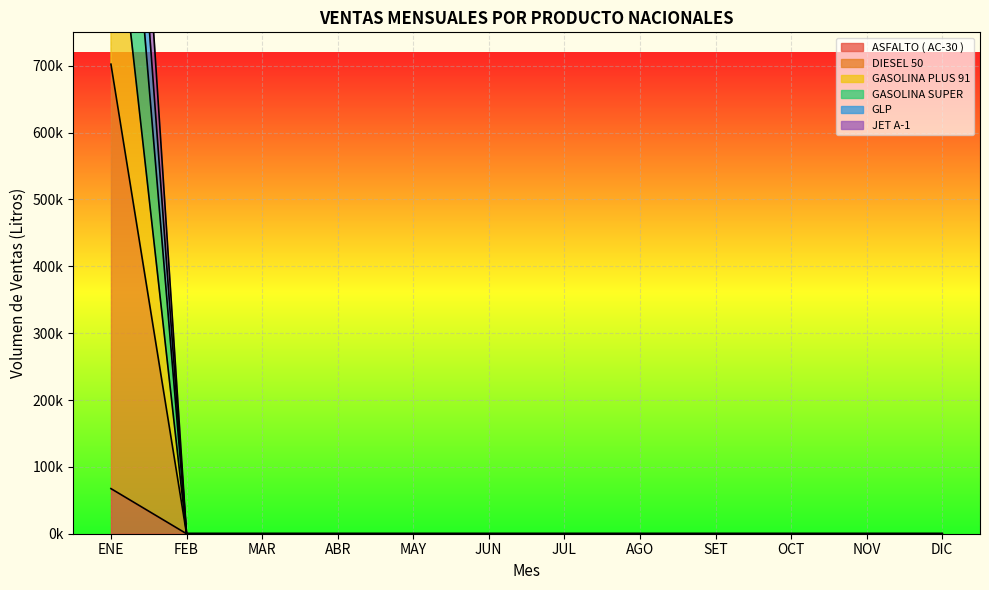

Reading left to right, transcribe all the data shown in this chart.

ASFALTO ( AC-30 ): 1014510.1	0.0	0.0	0.0	0.0	0.0	0.0	0.0	0.0	0.0	0.0	0.0
DIESEL 50: 67476.6	0.0	0.0	0.0	0.0	0.0	0.0	0.0	0.0	0.0	0.0	0.0
GASOLINA PLUS 91: 1533570.9	0.0	0.0	0.0	0.0	0.0	0.0	0.0	0.0	0.0	0.0	0.0
GASOLINA SUPER: 702339.0	0.0	0.0	0.0	0.0	0.0	0.0	0.0	0.0	0.0	0.0	0.0
GLP: 1351279.9	0.0	0.0	0.0	0.0	0.0	0.0	0.0	0.0	0.0	0.0	0.0
JET A-1: 1723859.9	0.0	0.0	0.0	0.0	0.0	0.0	0.0	0.0	0.0	0.0	0.0